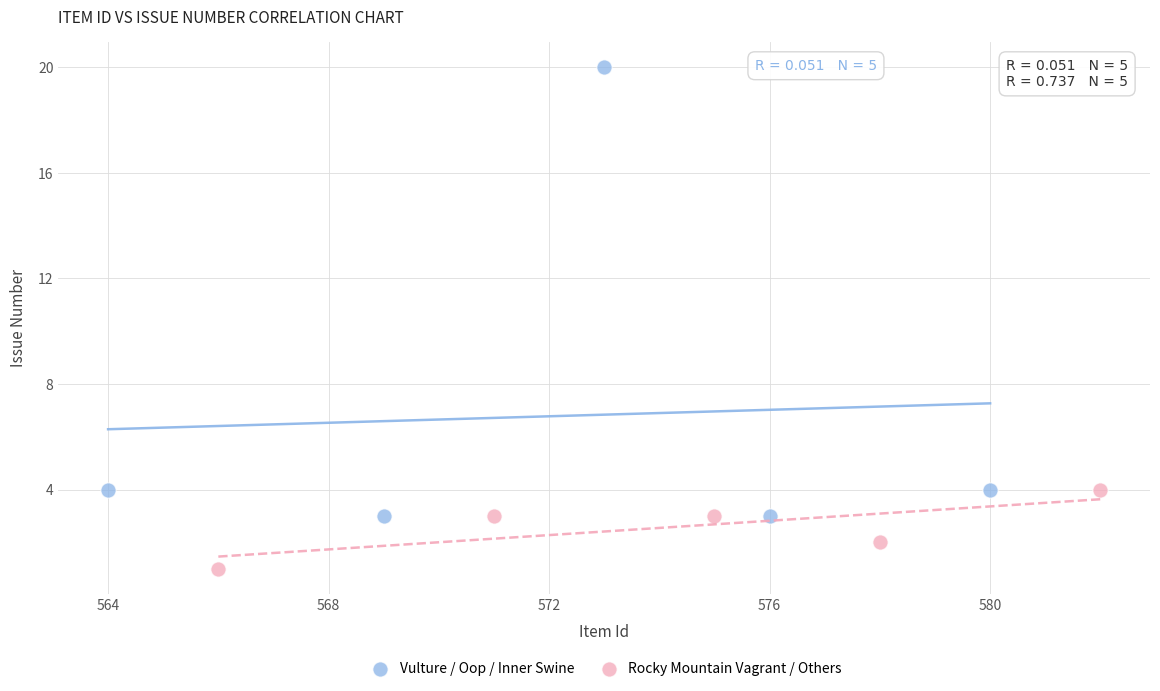

Which series reaches the maximum Y coordinate?

Vulture / Oop / Inner Swine